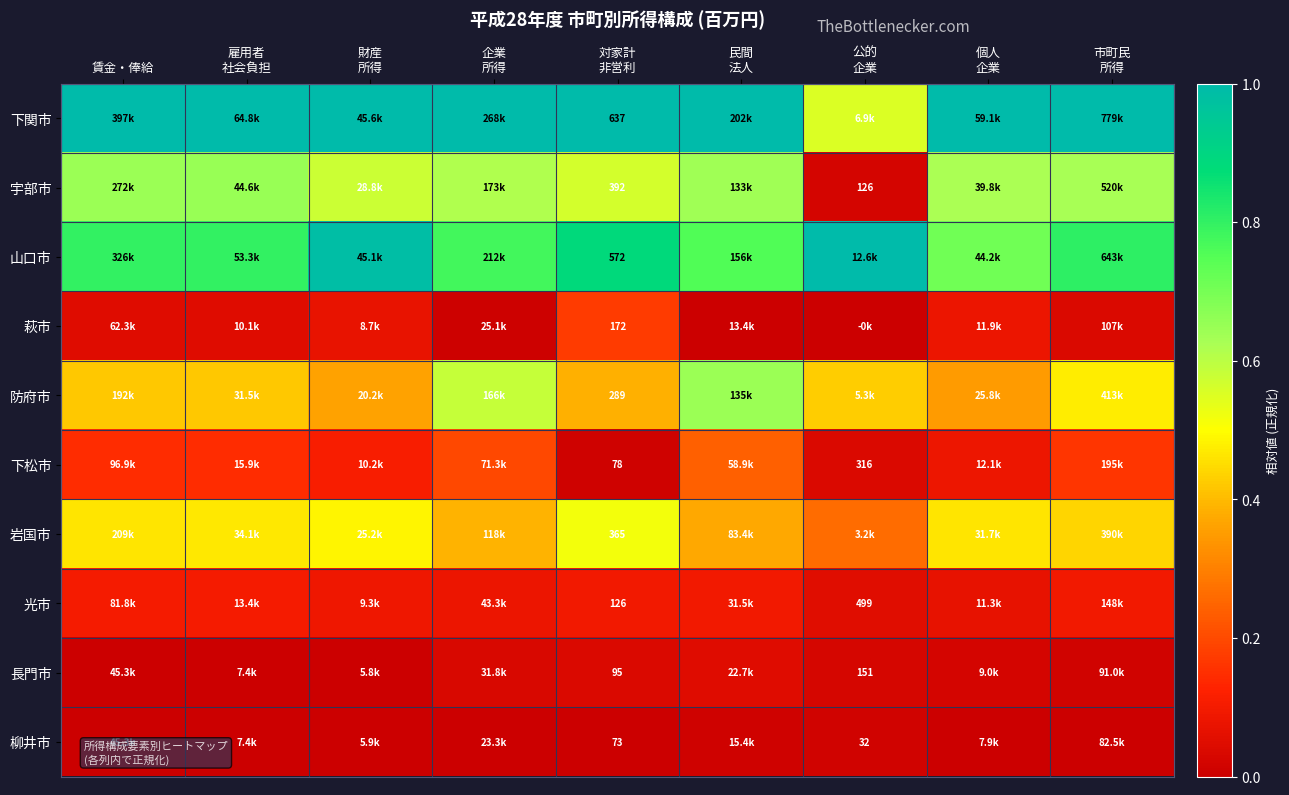

At how many categories does at least one series exceed 0?

9